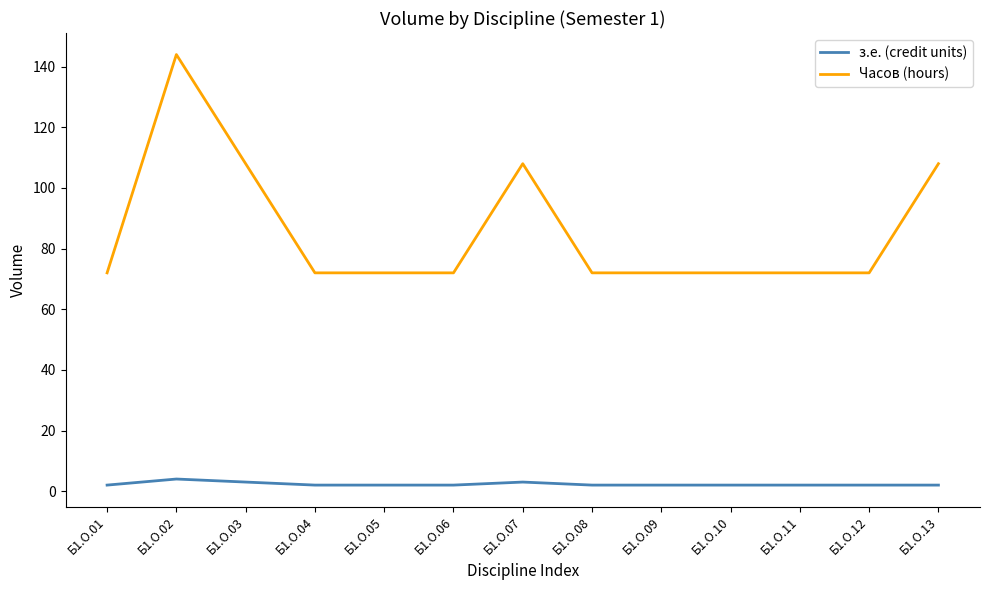

True or false: з.е. (credit units) and Часов (hours) intersect in this chart.

False